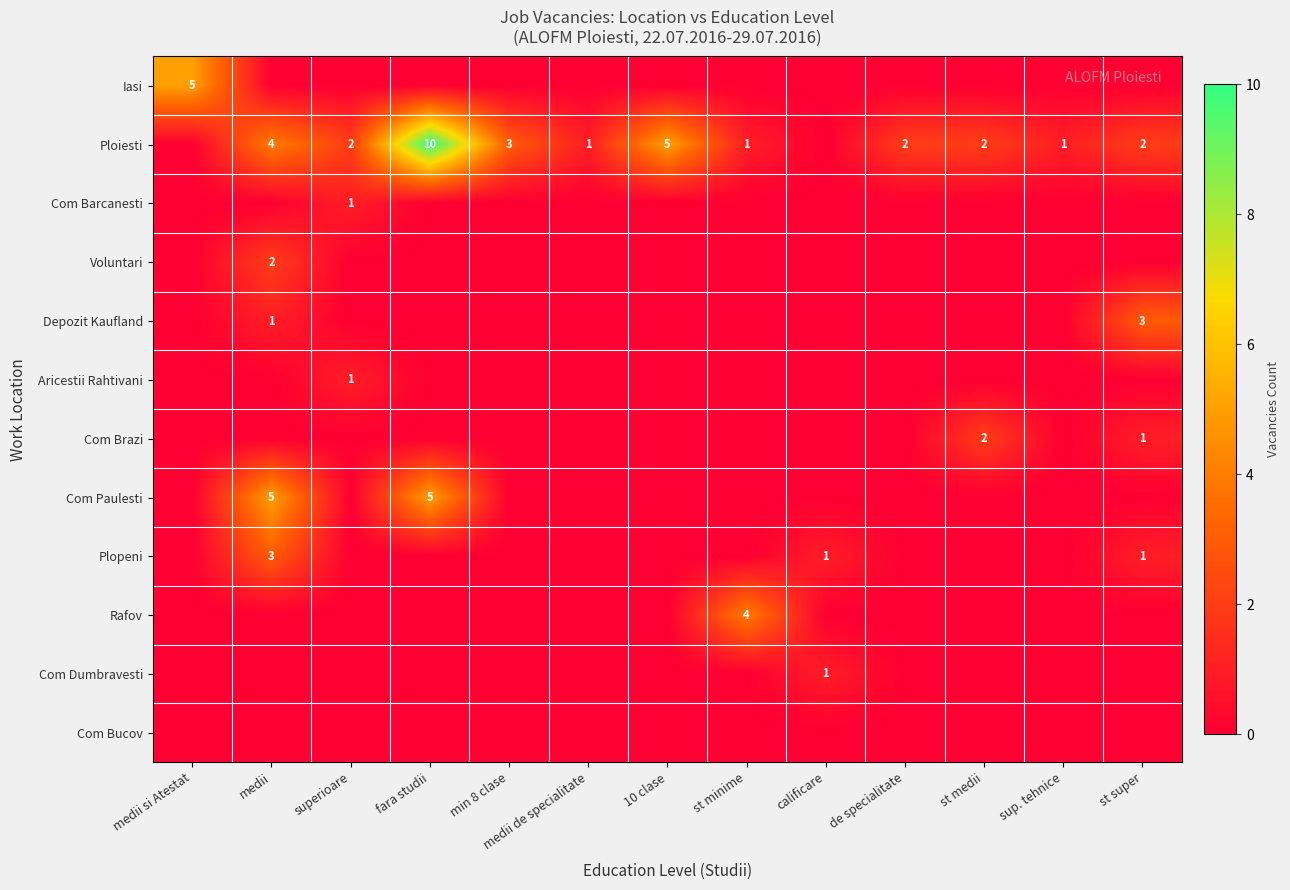

At which category is the sum across all series the highest?

medii